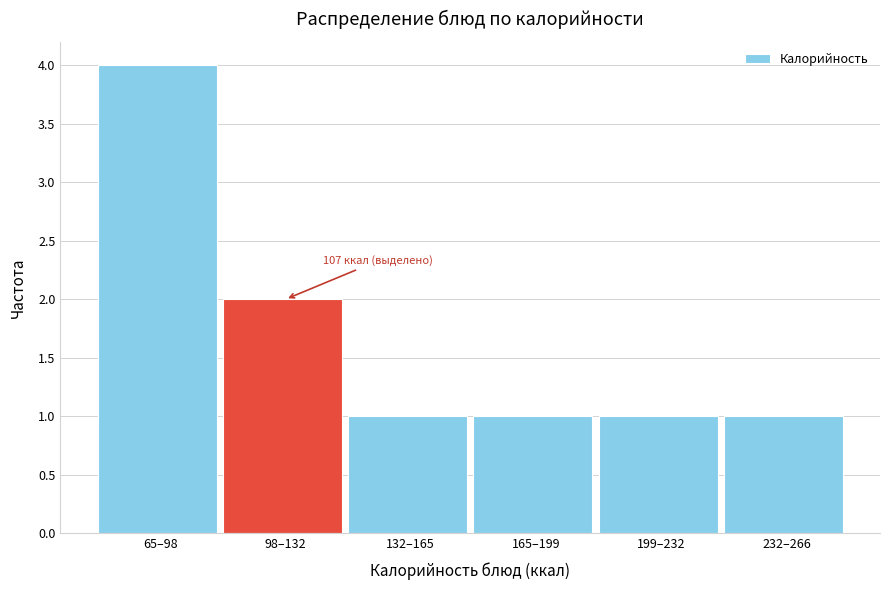

Reading left to right, what are all the values shown in this chart?

4	2	1	1	1	1